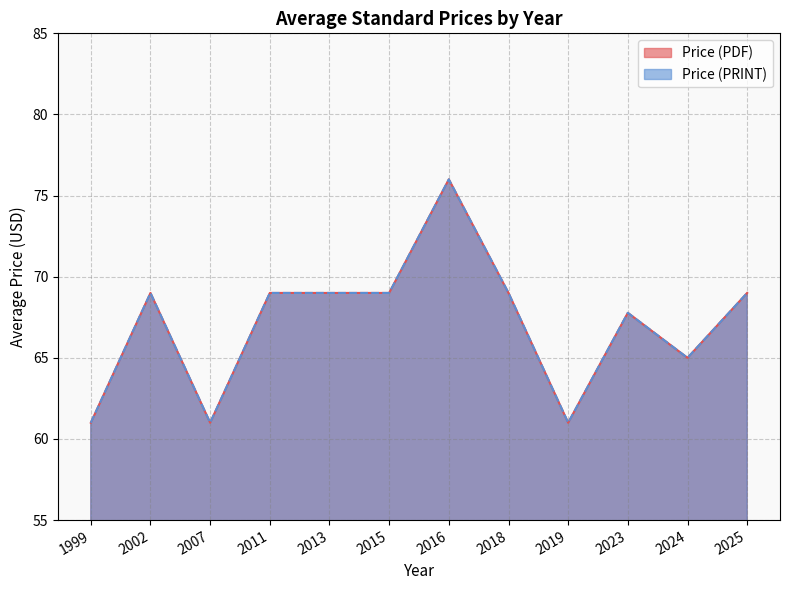

The value of Price (PDF) at 2016 is 30.7. True or false?

False